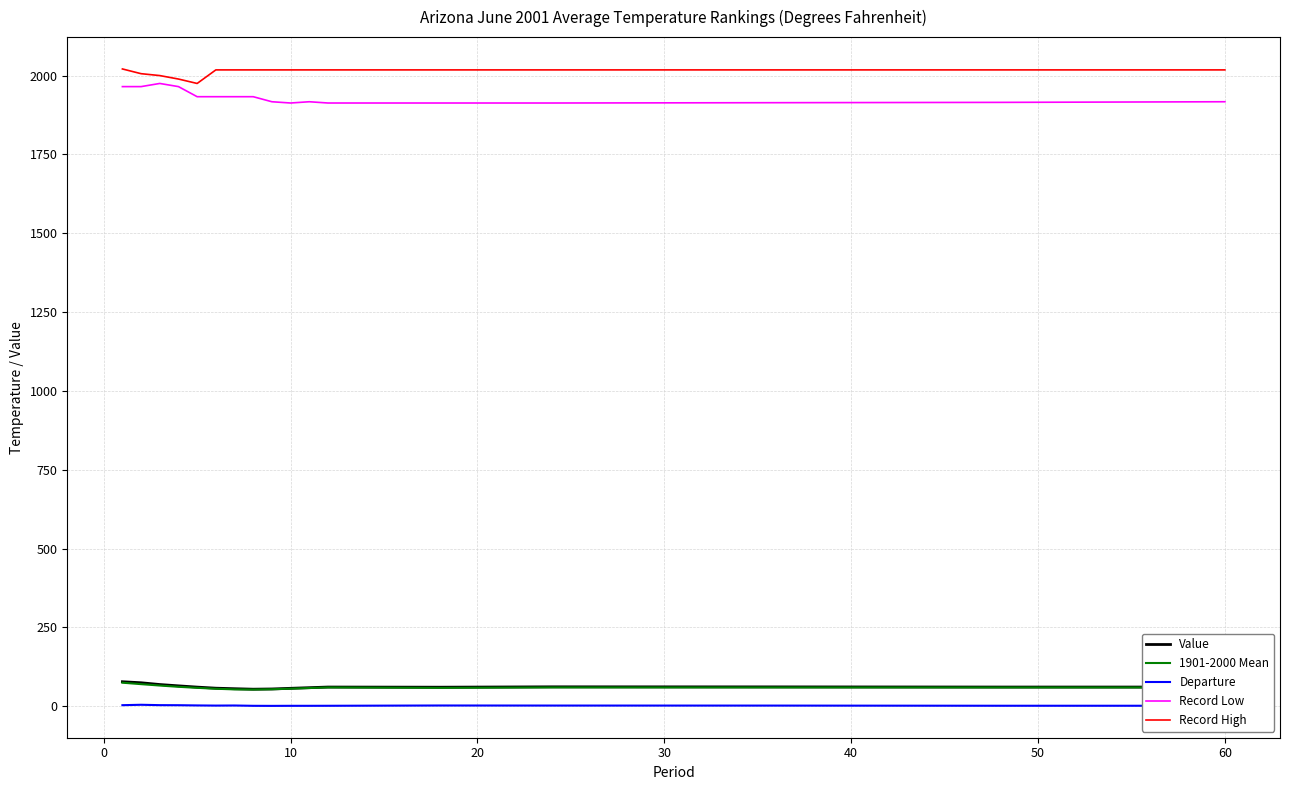

How many lines are shown in the chart?

5